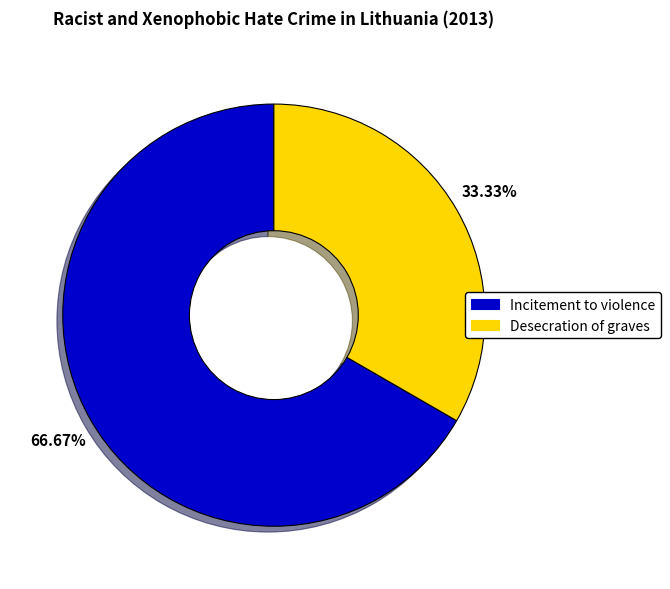

Which category has the smallest portion of the pie?

Desecration of graves